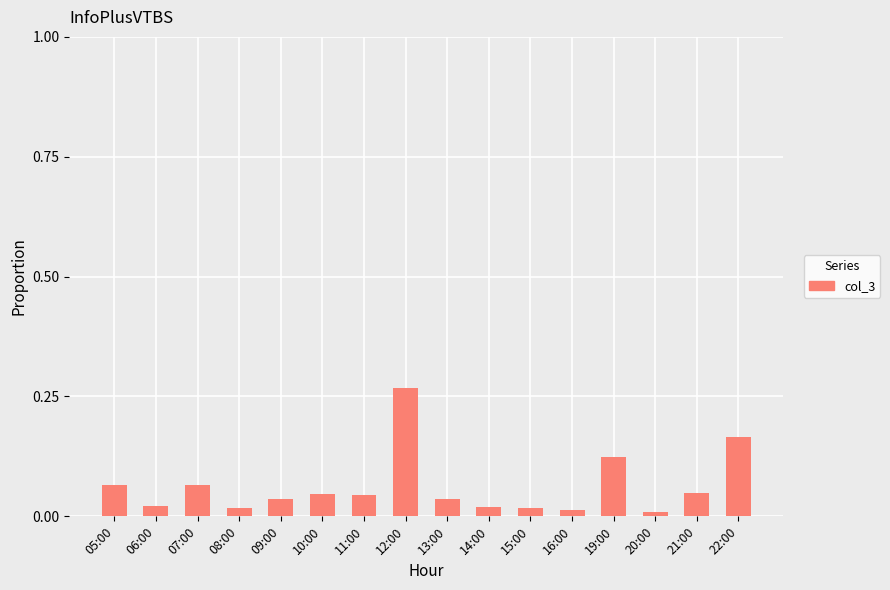

At which category does the chart reach its peak across all series?

12:00